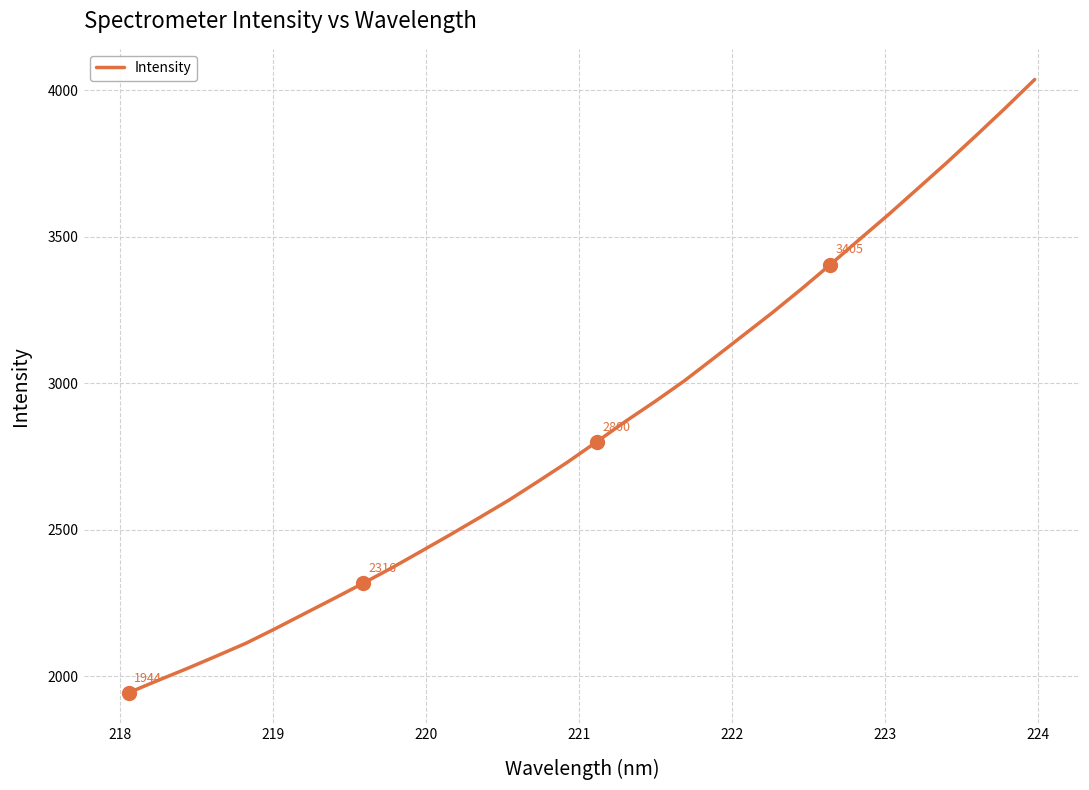

What is the minimum value shown in the chart?

1943.5